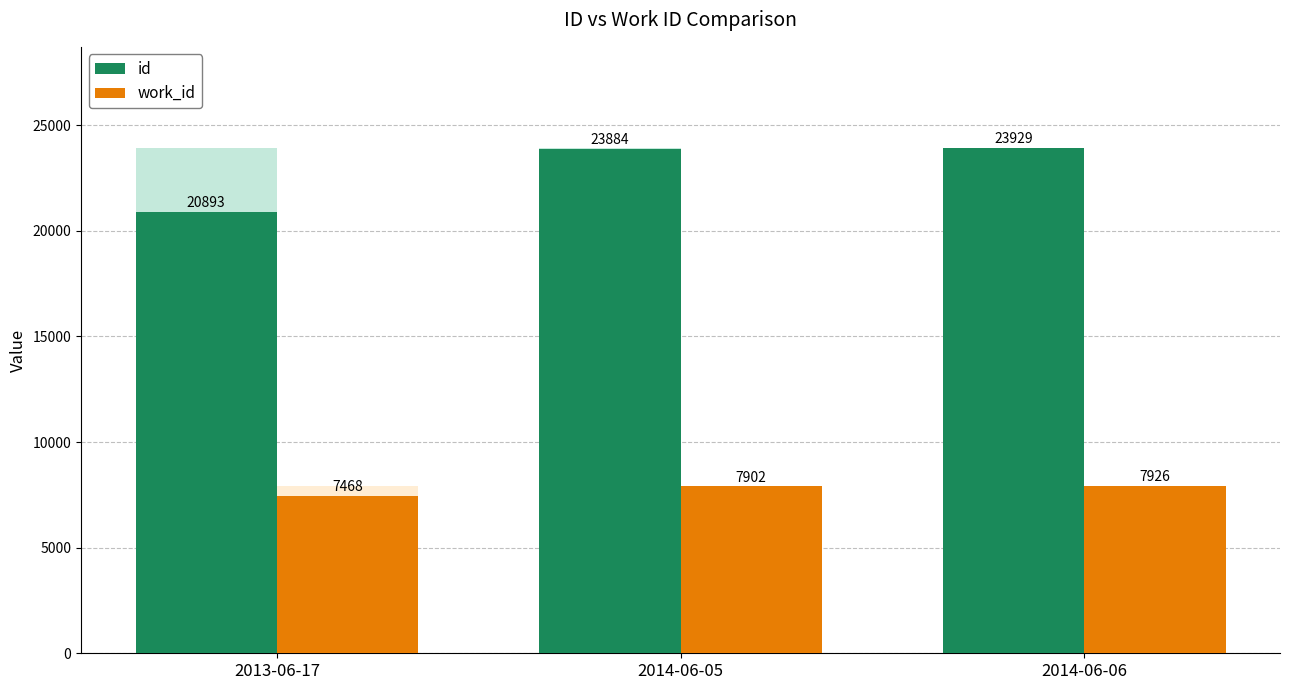

Does the chart contain stacked bars?

No